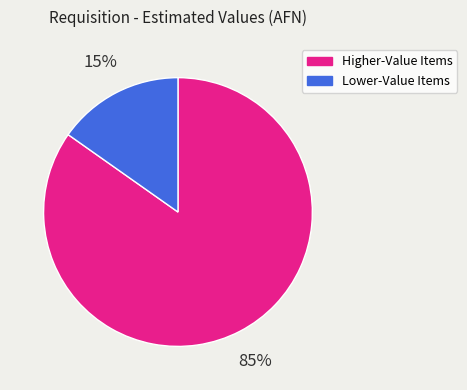

To the nearest percent, what is the difference between the largest and smallest slice percentages?

70%